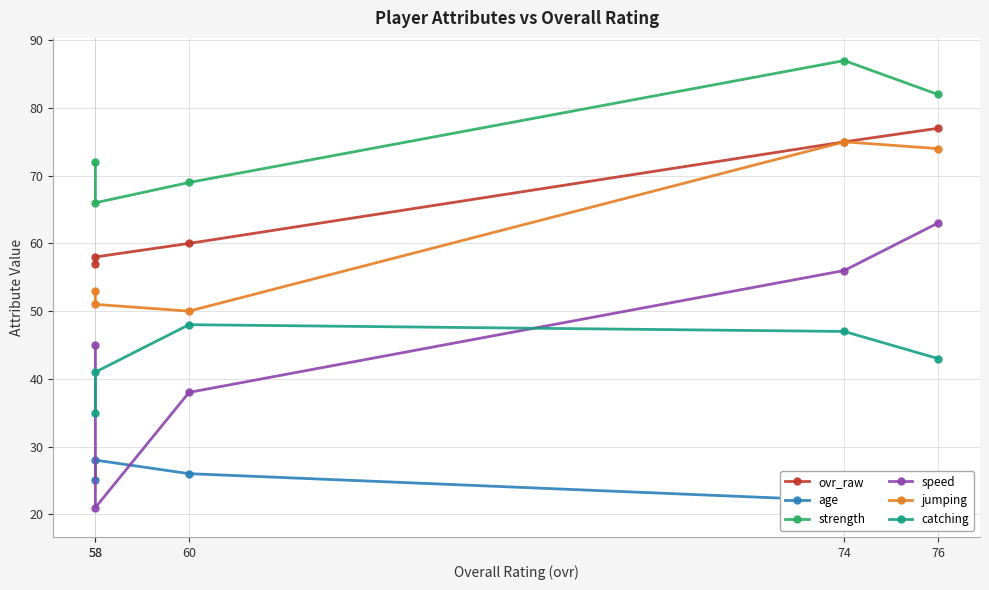

Is it true that age equals 45 at 60?

False